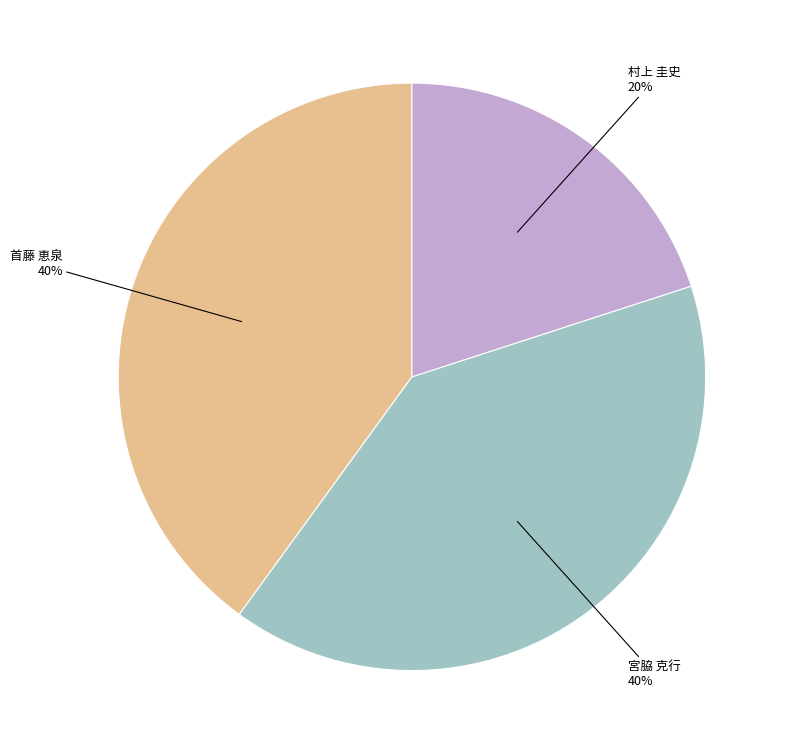

To the nearest percent, what is the average slice percentage?

33%